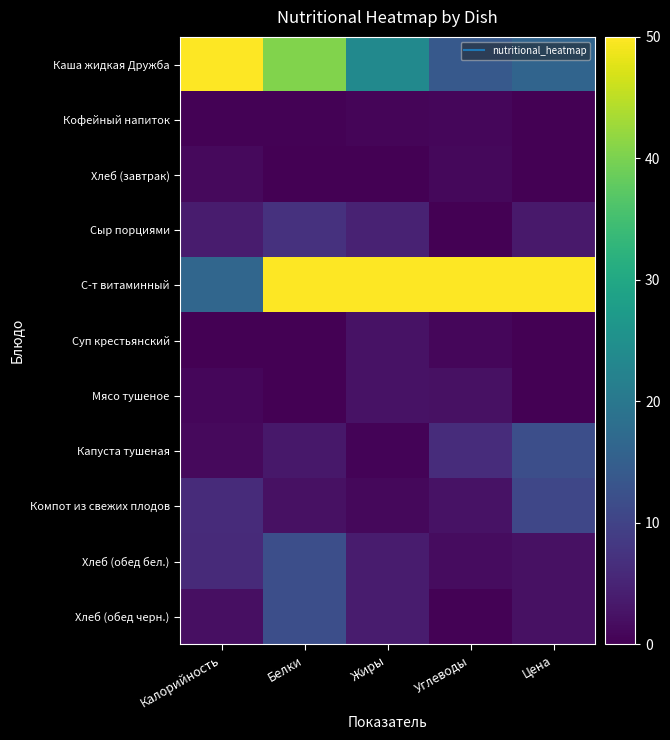

Reading right to left, transcribe all the data shown in this chart.

Каша жидкая Дружба: Цена=16.1	Углеводы=13.9	Жиры=23.7	Белки=40.6	Калорийность=50.0
Кофейный напиток: Цена=0.1	Углеводы=0.9	Жиры=0.7	Белки=0.2	Калорийность=0.3
Хлеб (завтрак): Цена=0.1	Углеводы=1.1	Жиры=0.0	Белки=0.0	Калорийность=1.3
Сыр порциями: Цена=3.5	Углеводы=0.0	Жиры=4.8	Белки=7.1	Калорийность=3.9
С-т витаминный: Цена=50.0	Углеводы=50.0	Жиры=50.0	Белки=50.0	Калорийность=16.4
Суп крестьянский: Цена=0.2	Углеводы=0.8	Жиры=2.4	Белки=0.0	Калорийность=0.0
Мясо тушеное: Цена=0.0	Углеводы=2.3	Жиры=2.4	Белки=0.0	Калорийность=0.8
Капуста тушеная: Цена=12.0	Углеводы=6.4	Жиры=0.5	Белки=3.2	Калорийность=1.3
Компот из свежих плодов: Цена=10.6	Углеводы=2.5	Жиры=1.1	Белки=2.3	Калорийность=6.2
Хлеб (обед бел.): Цена=2.2	Углеводы=1.7	Жиры=3.8	Белки=12.1	Калорийность=6.0
Хлеб (обед черн.): Цена=2.2	Углеводы=0.3	Жиры=3.8	Белки=12.1	Калорийность=2.1